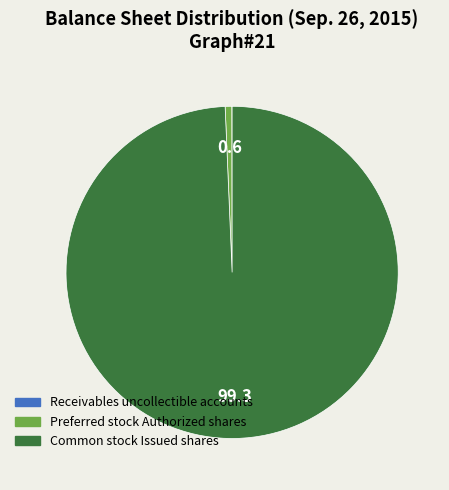

Is there any slice that represents more than half of the pie?

Yes